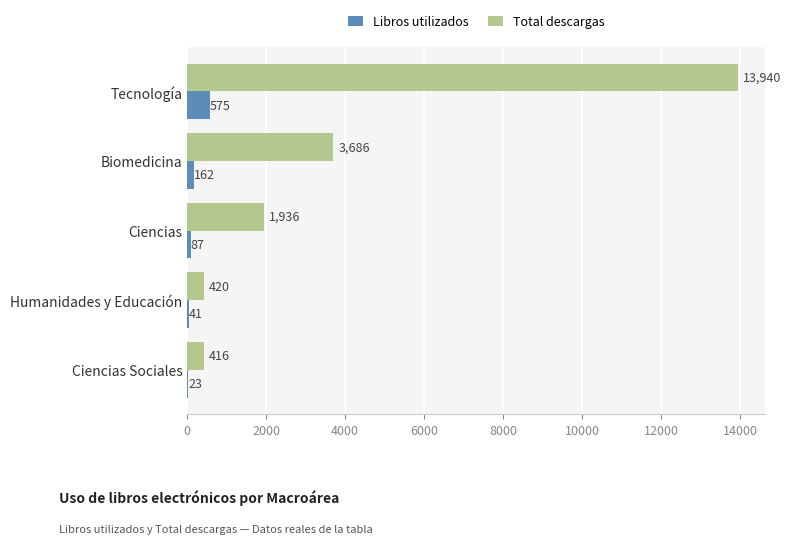

What is the sum of all Libros utilizados values?

888